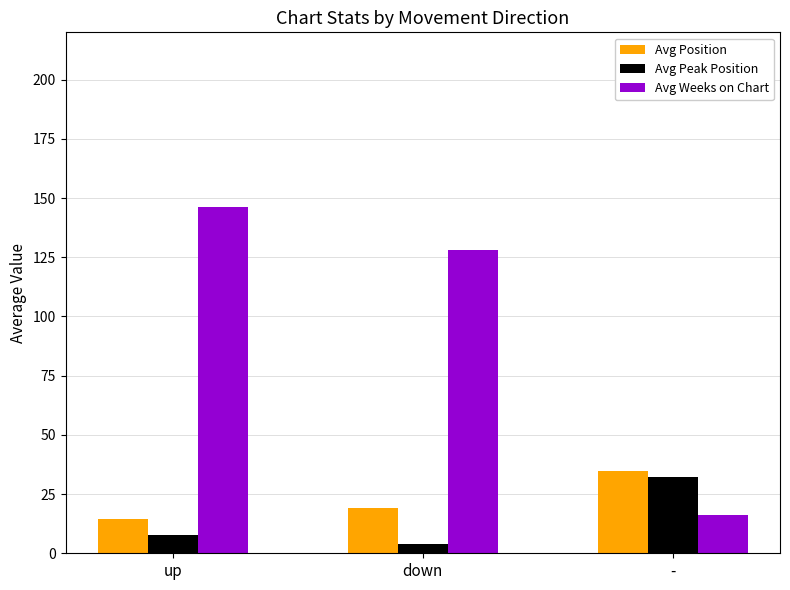

What is the lowest value of the Avg Peak Position series?

4.0